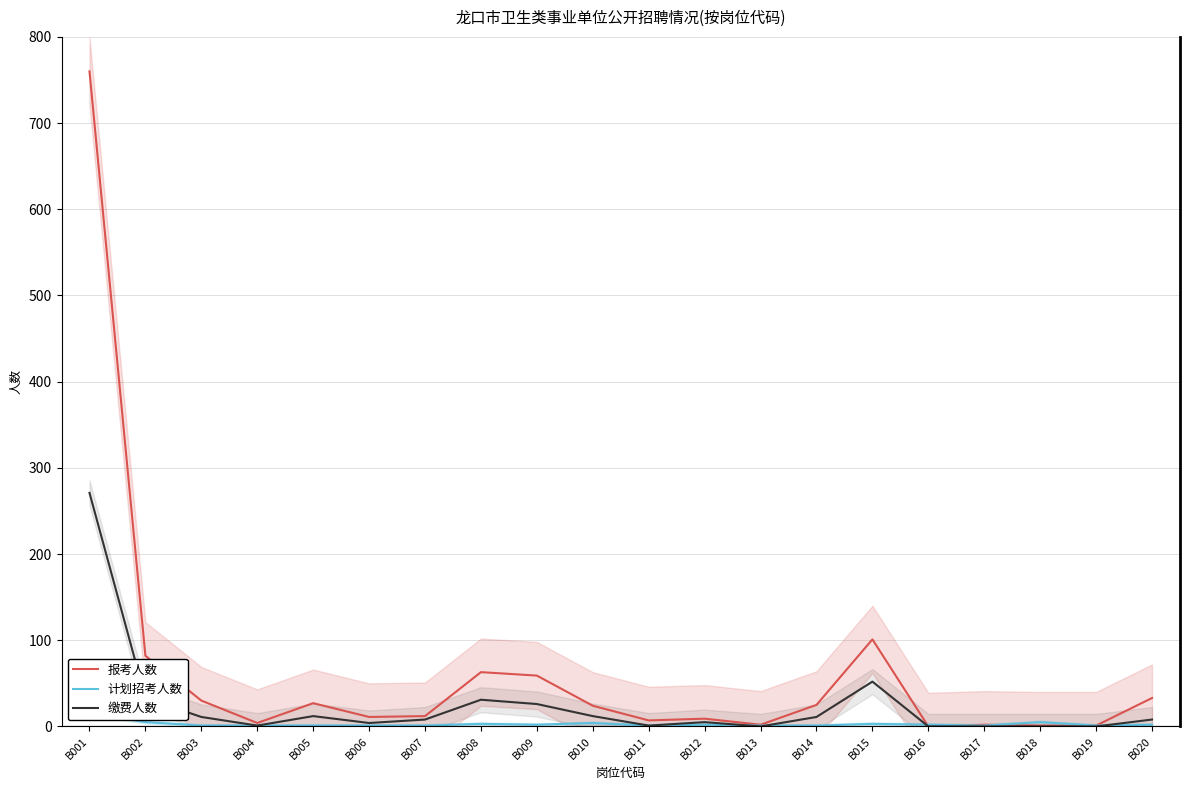

How many interior local valleys does the 报考人数 series have?

5